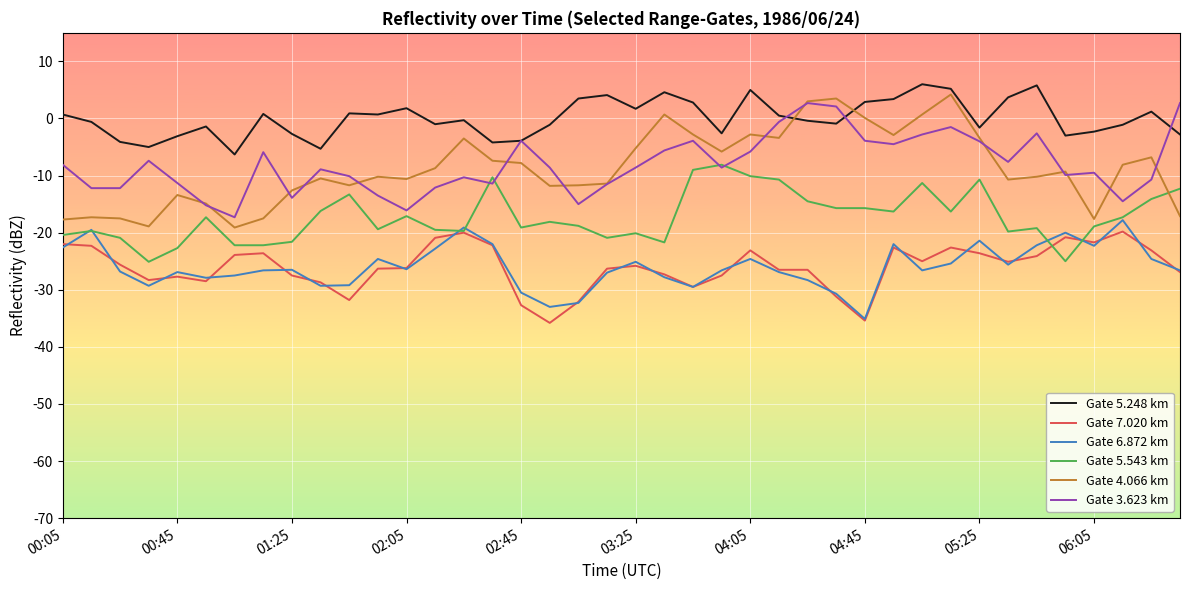

How many categories are shown in the chart?

40